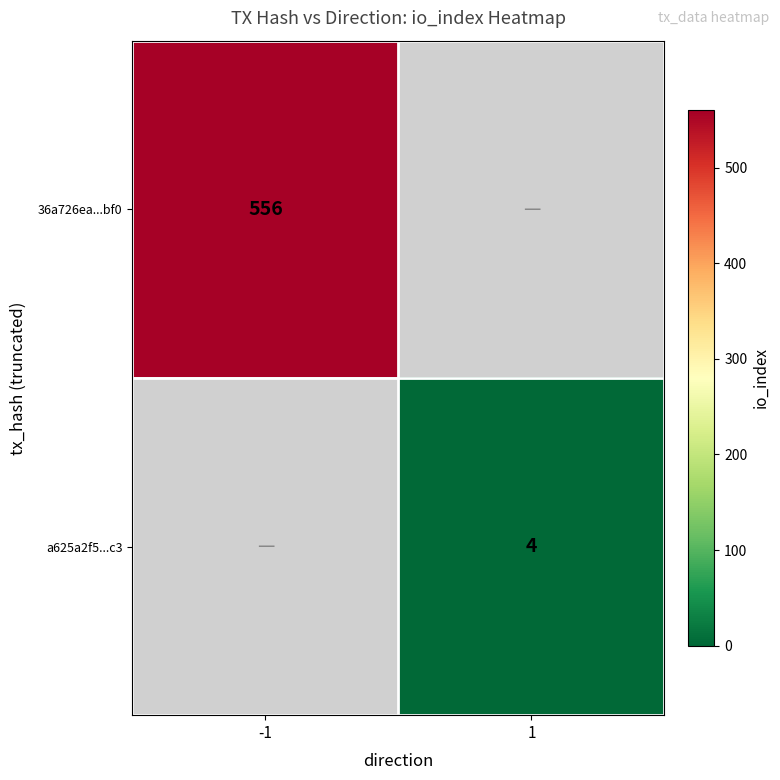

True or false: a625a2f5...c3 has a value of 4 at 1.

True